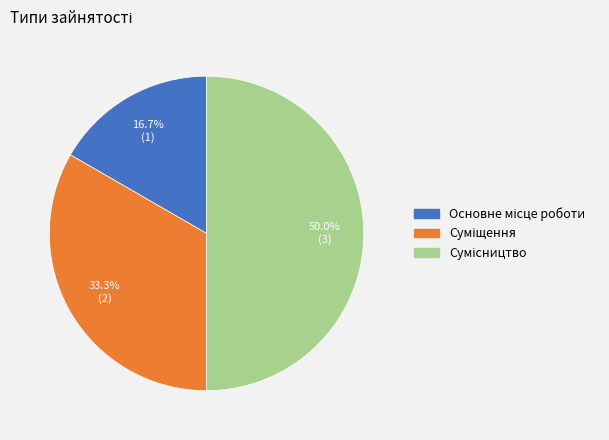

To the nearest percent, what is the combined percentage of Суміщення and Сумісництво?

83%